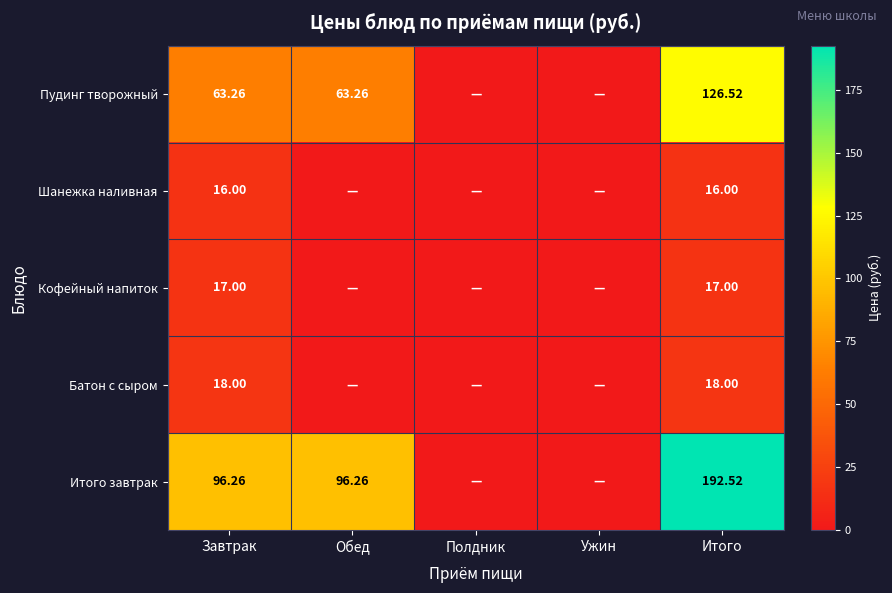

At which category is the sum across all series the highest?

Итого